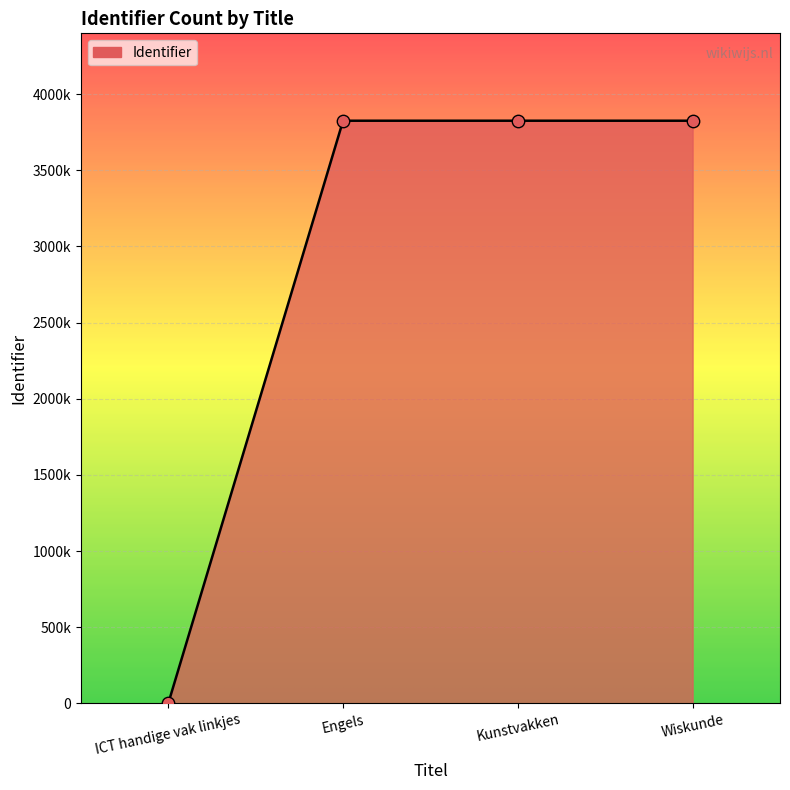

Is this an area chart (filled region under the line)?

Yes